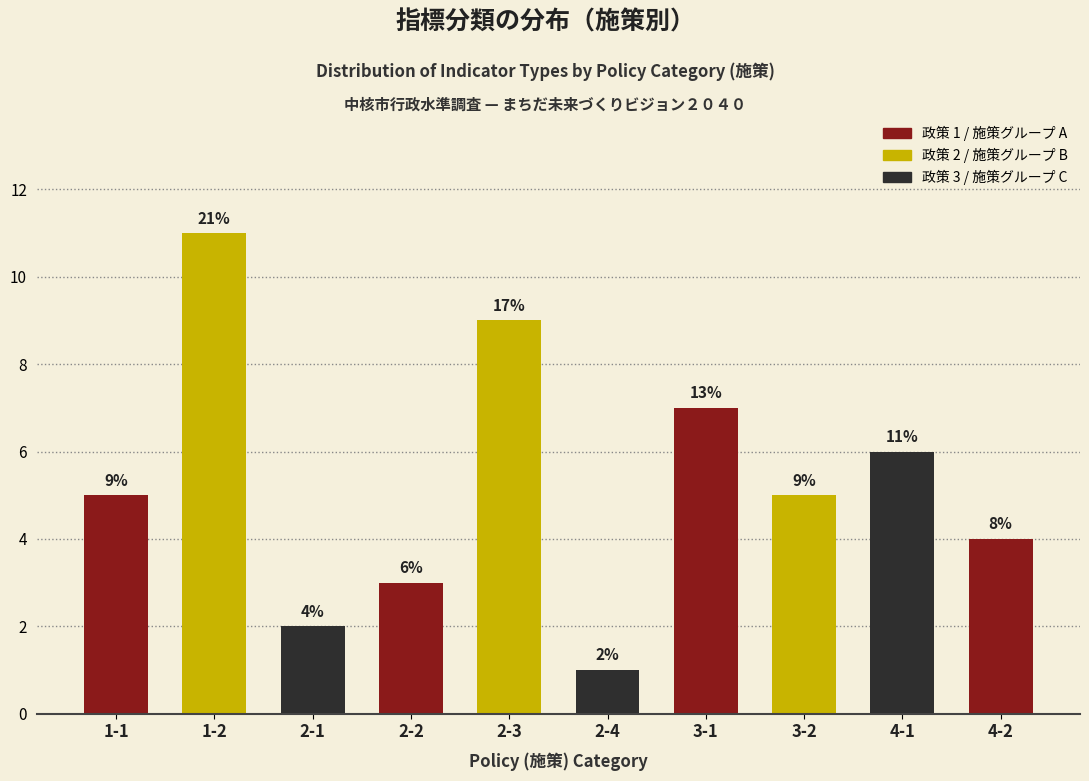

Reading left to right, what are all the values shown in this chart?

1-1=5	1-2=11	2-1=2	2-2=3	2-3=9	2-4=1	3-1=7	3-2=5	4-1=6	4-2=4